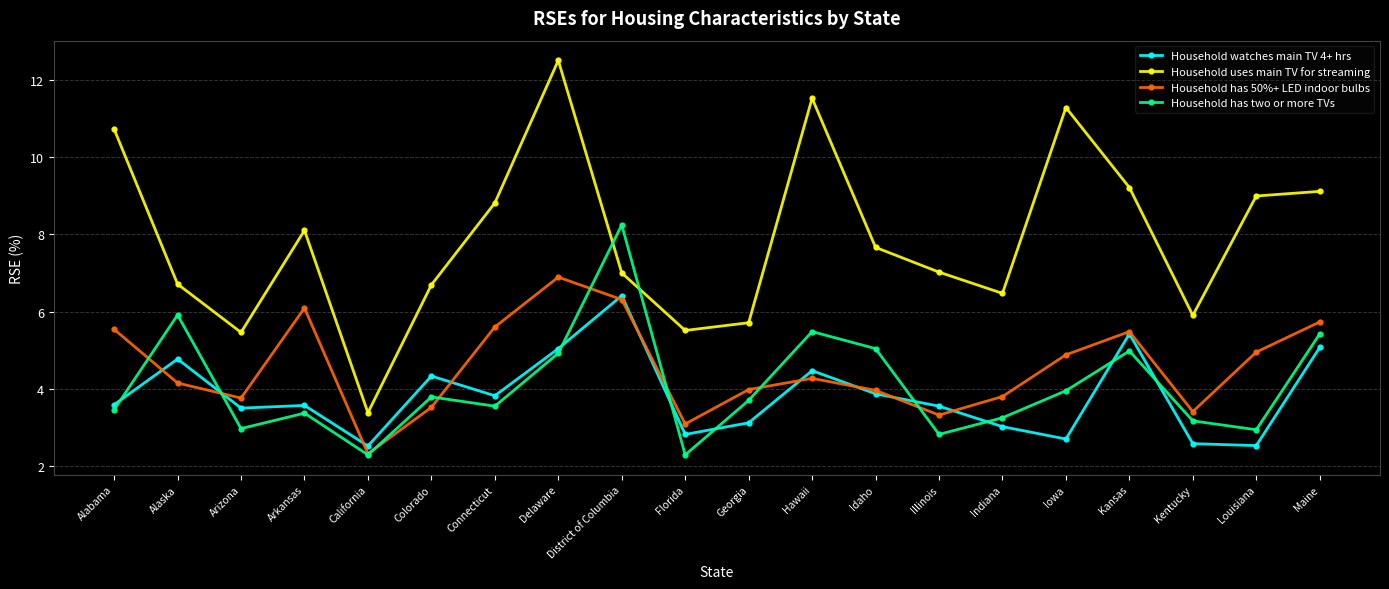

What is the sum of the Household has 50%+ LED indoor bulbs values at Maine and Georgia?

9.7